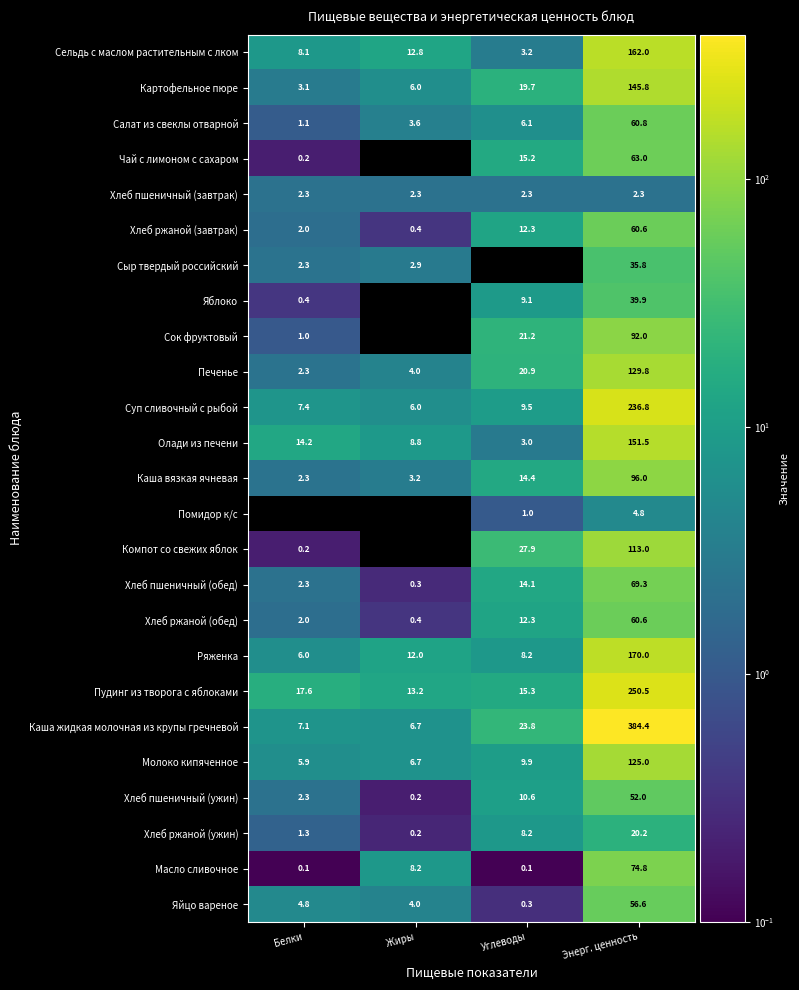

List the labels in order of Олади из печени value, largest first.

Энерг. ценность, Белки, Жиры, Углеводы